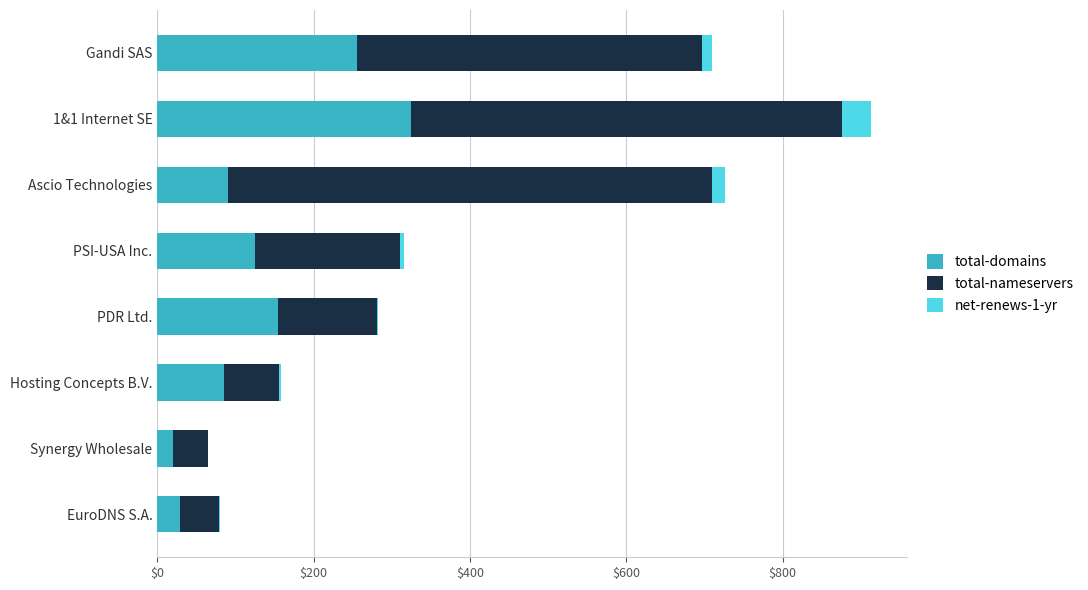

At which label is total-domains closest to 172?

PDR Ltd.